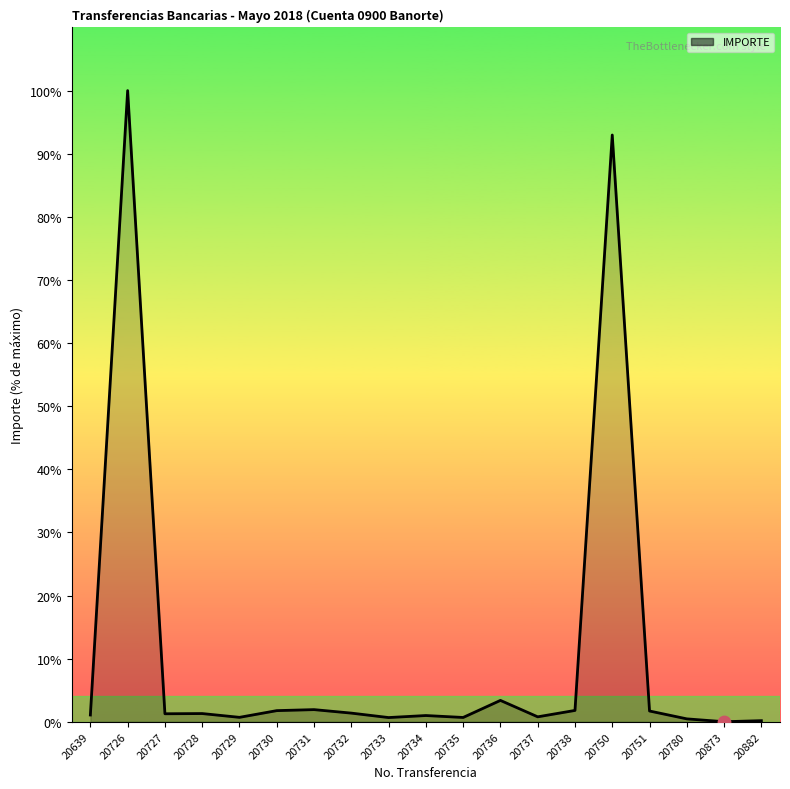

What is the change in value from 20726 to 20732?

-391447.0